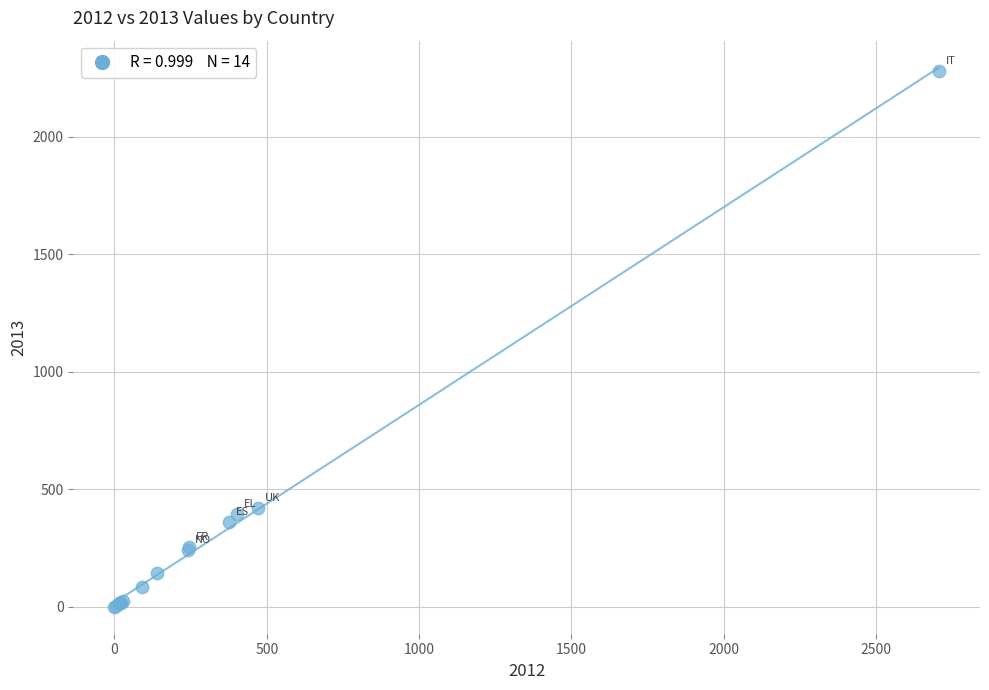

What Y value in the scatter plot is closest to 1140?

419